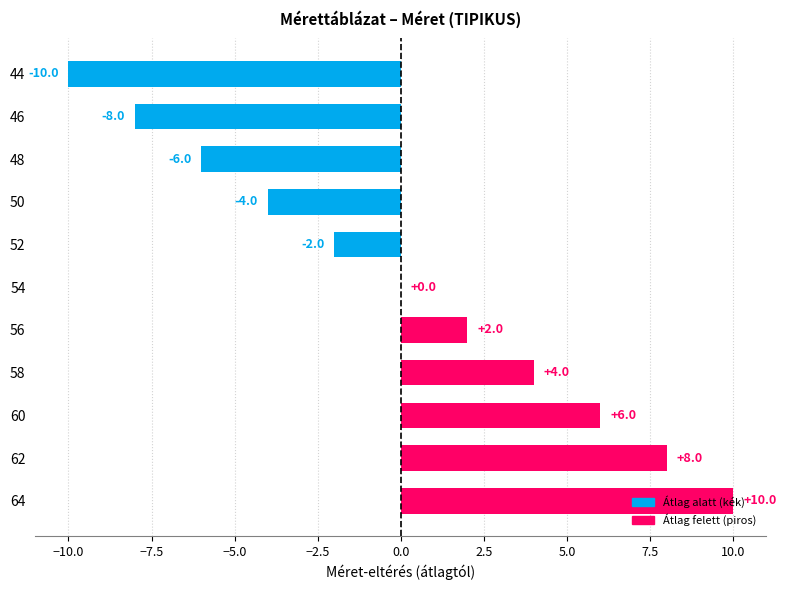

The chart shows a value of -7 at 50. True or false?

False